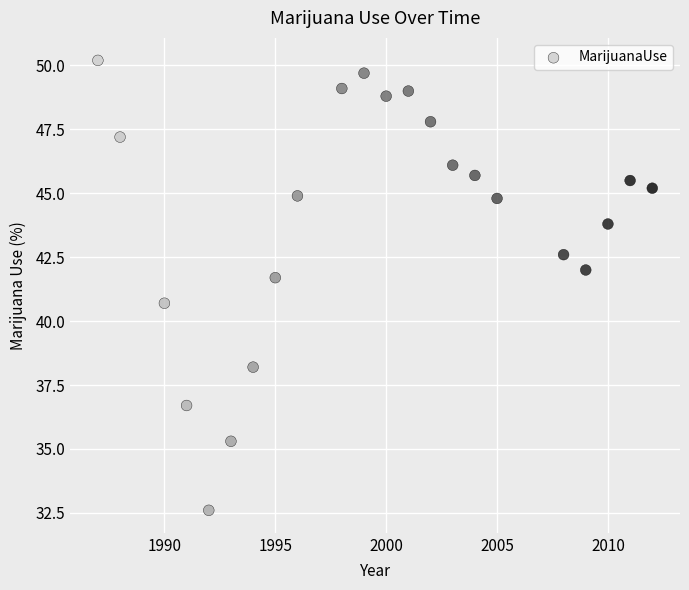

What is the range of X values (max minus min)?

25.0